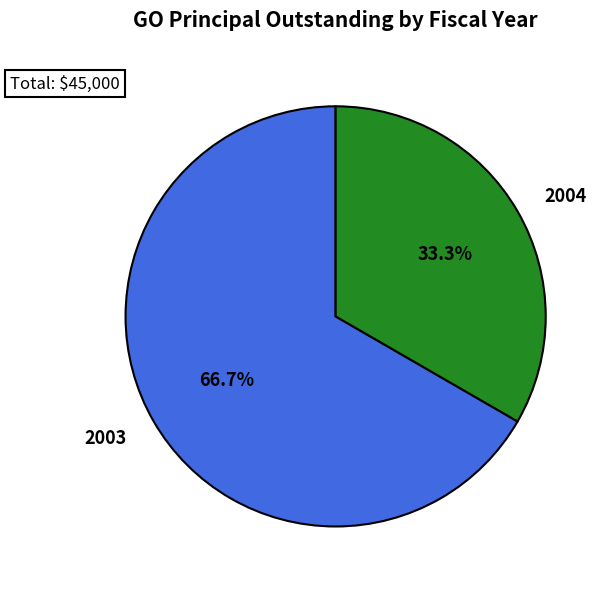

What is the ratio of the value at 2003 to the value at 2004?

2.0